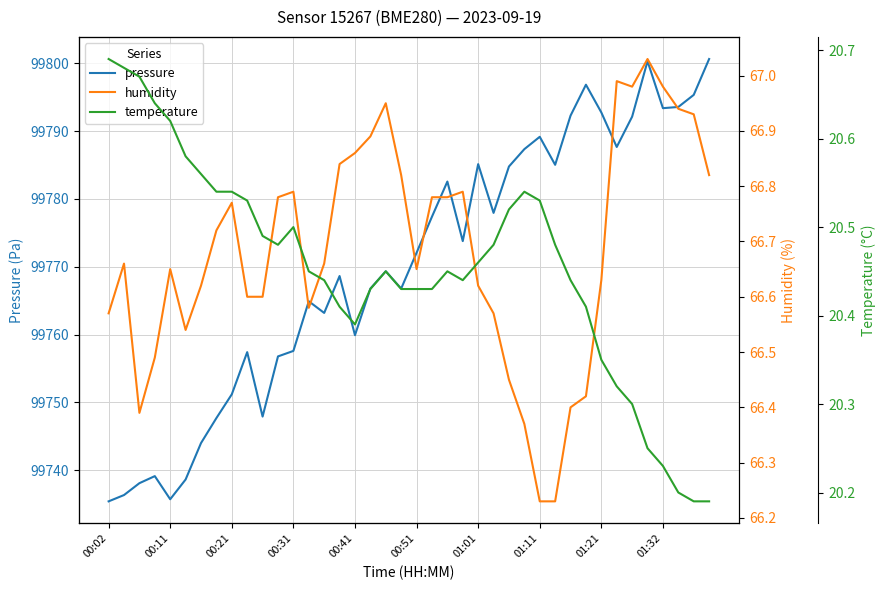

At how many categories does at least one series exceed 5487?

40